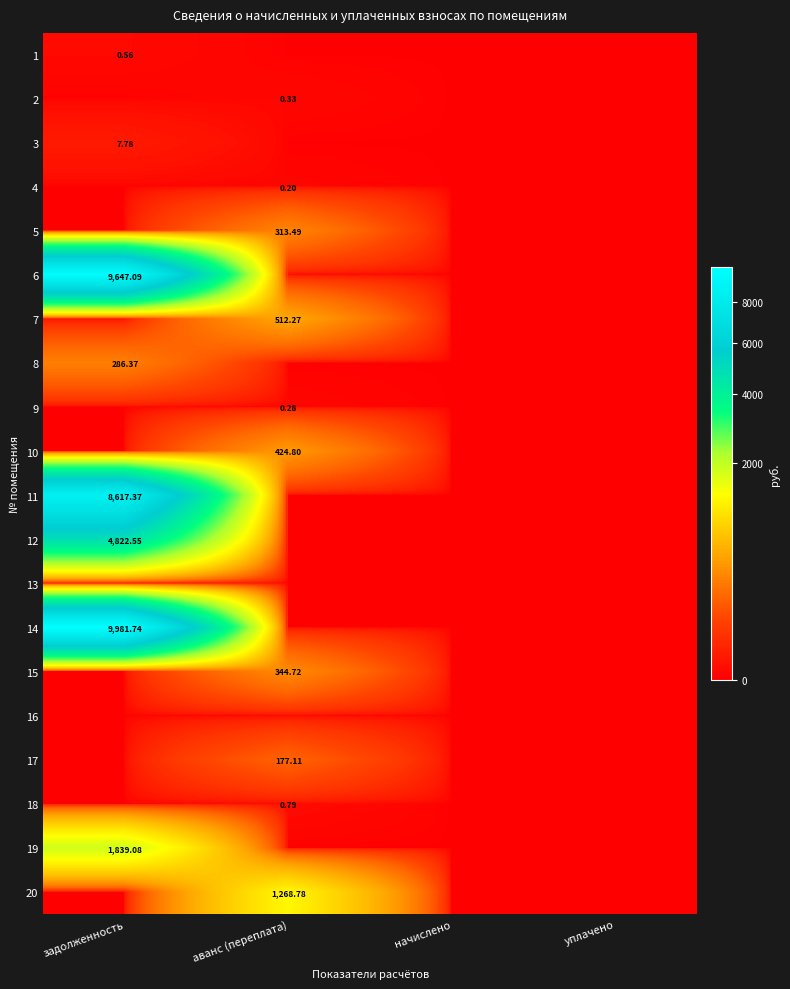

How many positive values does the 6 series have?

1